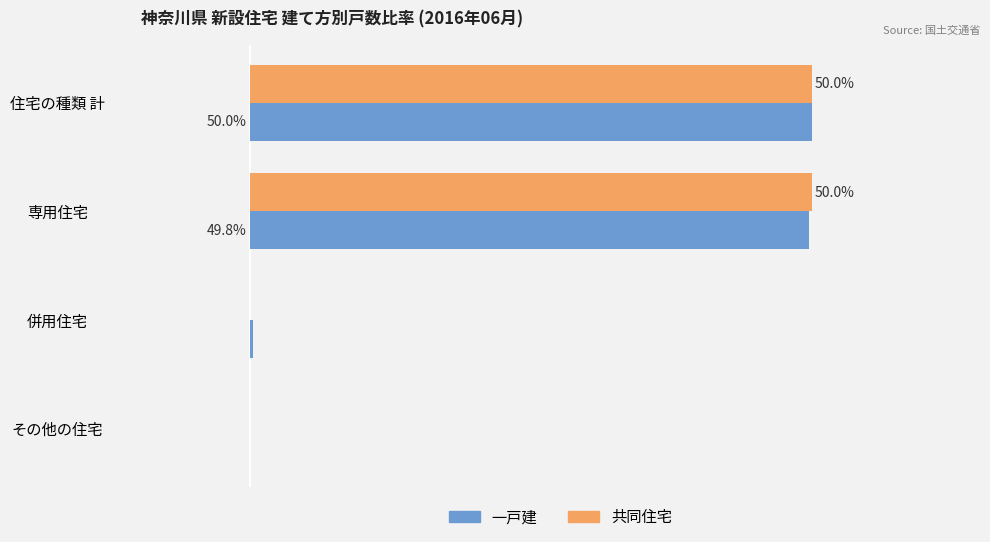

Between 専用住宅 and その他の住宅, which series saw the biggest shift?

共同住宅